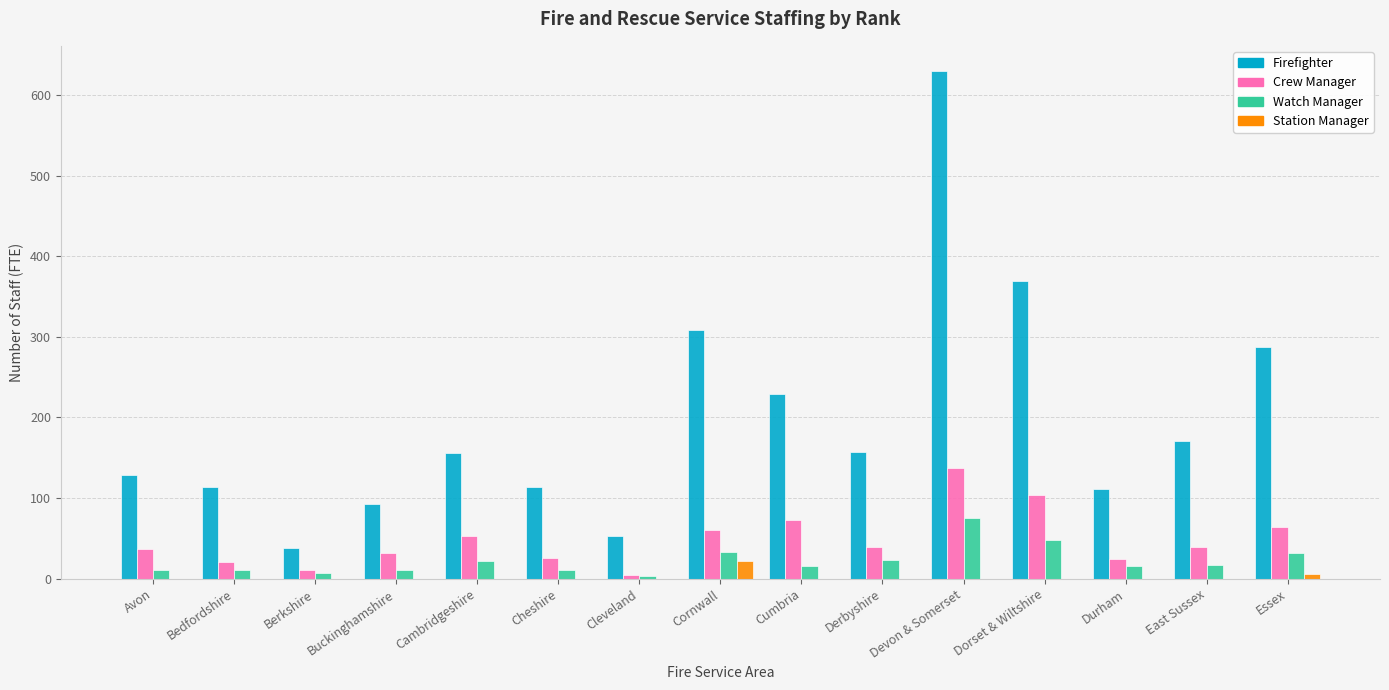

Count the number of data series in this chart.

4